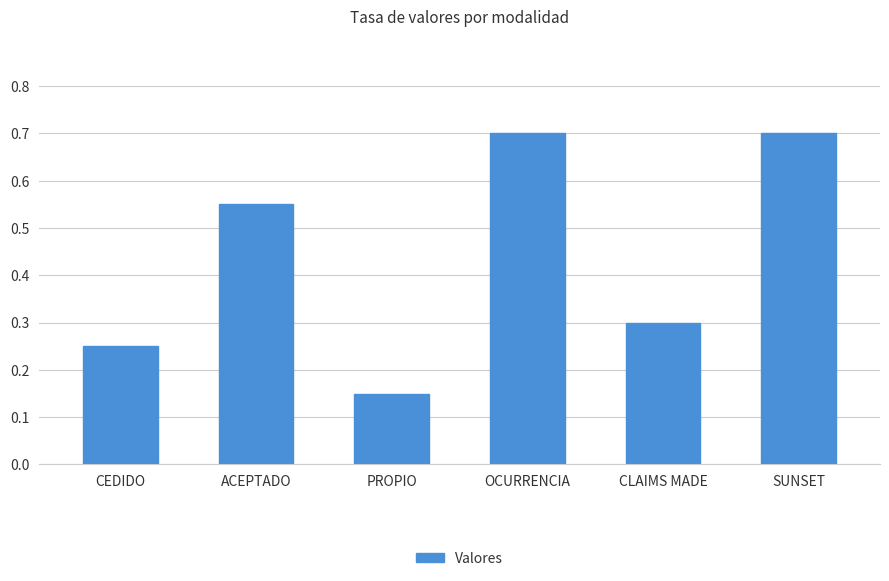

Where is the data nearest to the value 0?

PROPIO